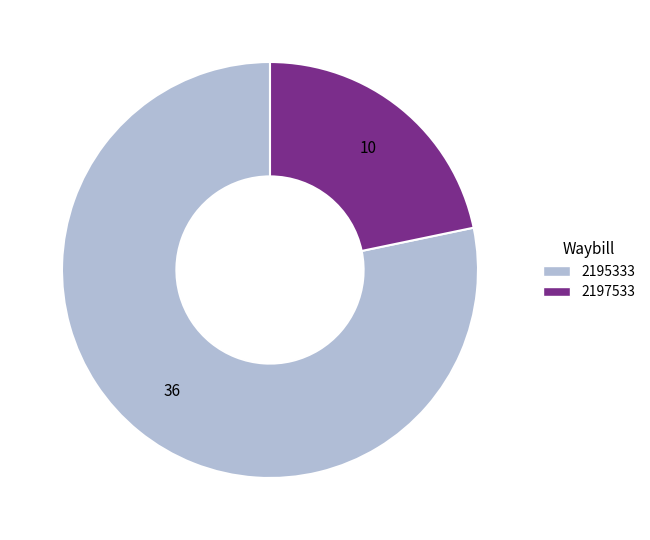

What is the ratio of the value at 2197533 to the value at 2195333?

0.3